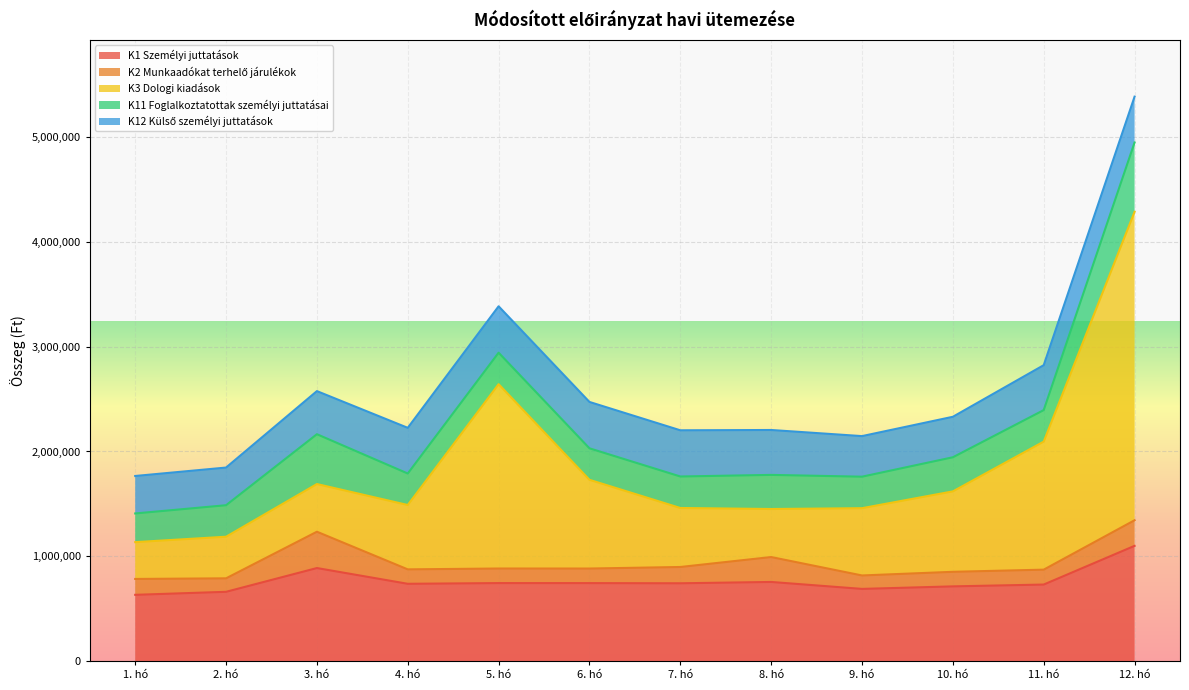

List the labels in order of K11 Foglalkoztatottak személyi juttatásai value, smallest first.

1. hó, 2. hó, 4. hó, 5. hó, 6. hó, 7. hó, 9. hó, 11. hó, 8. hó, 10. hó, 3. hó, 12. hó